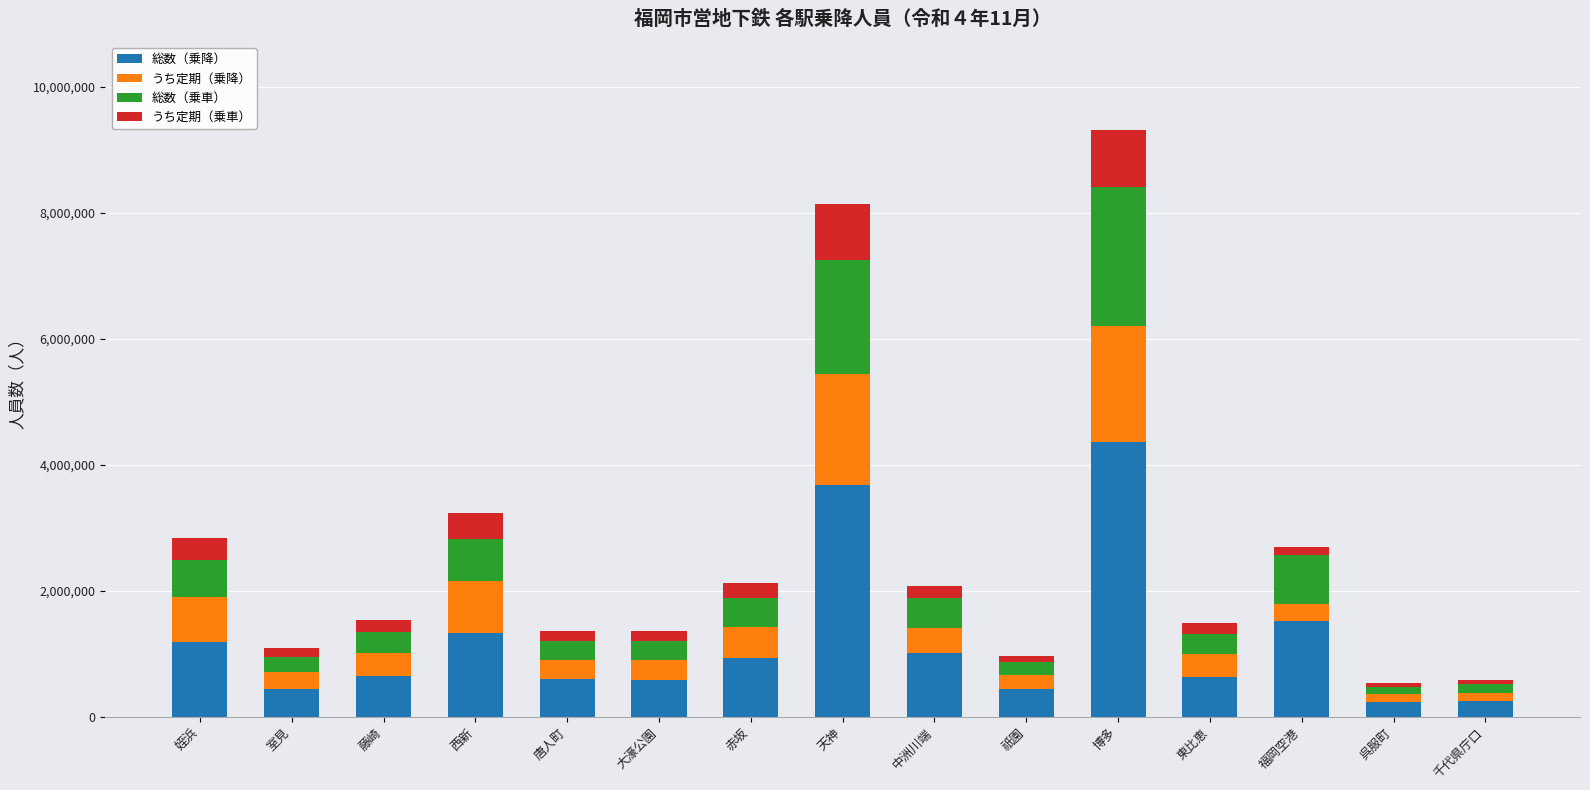

What are all the series names shown in the legend?

総数（乗降）, うち定期（乗降）, 総数（乗車）, うち定期（乗車）